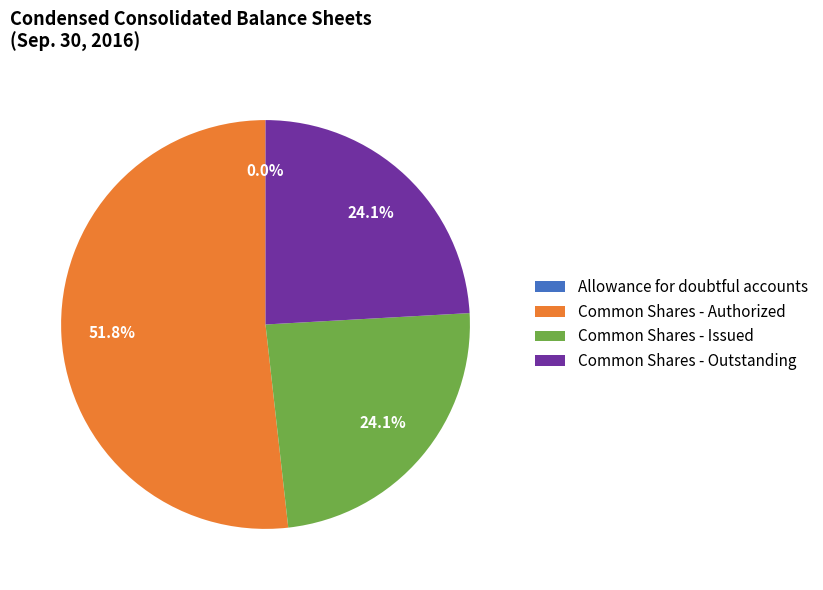

What is the total percentage of Common Shares - Outstanding and Common Shares - Issued?

48.2%